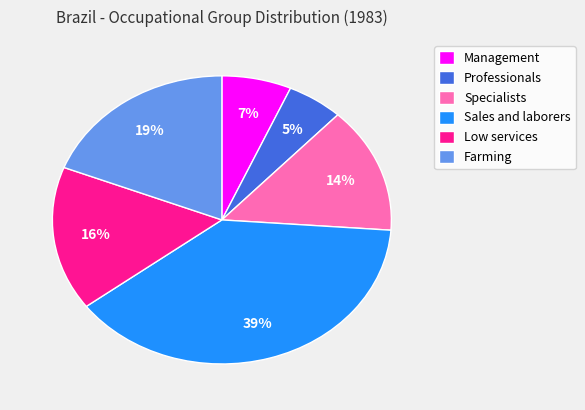

To the nearest percent, what is the combined percentage of Professionals and Management?

12%